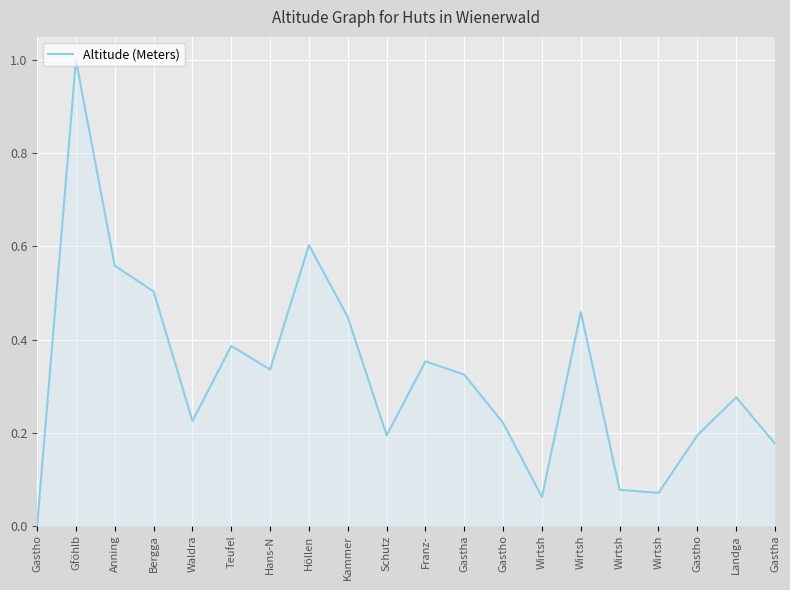

How many interior local peaks (higher than both neighbors) does the data have?

6